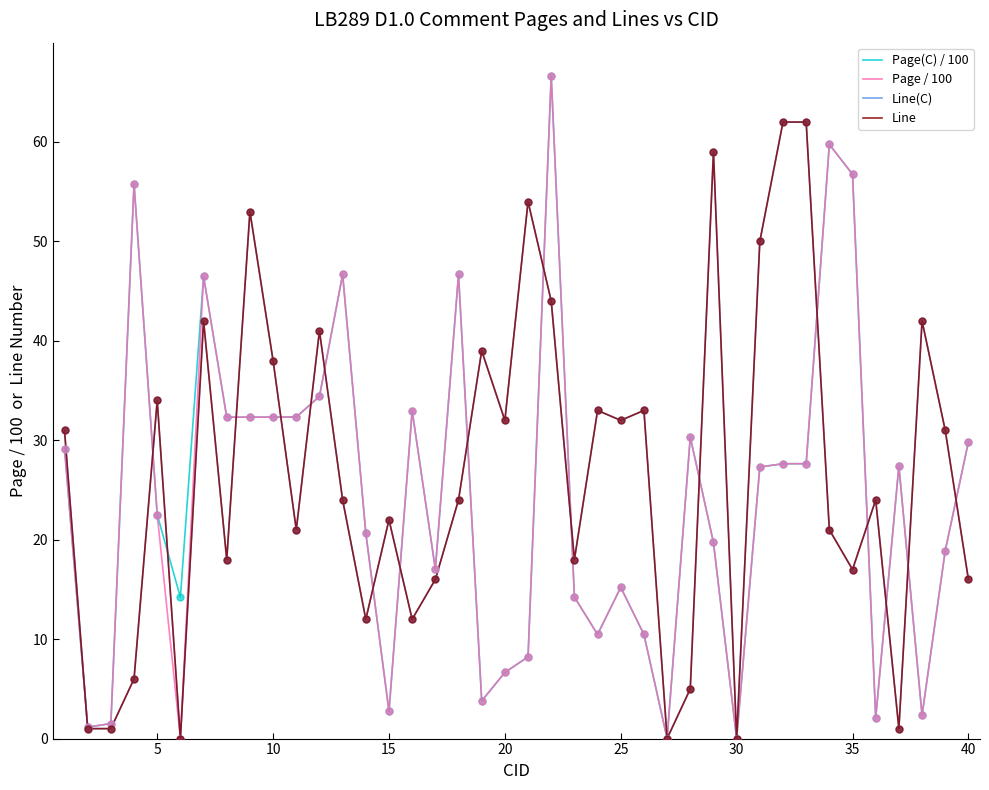

Does the chart have visible grid lines?

No